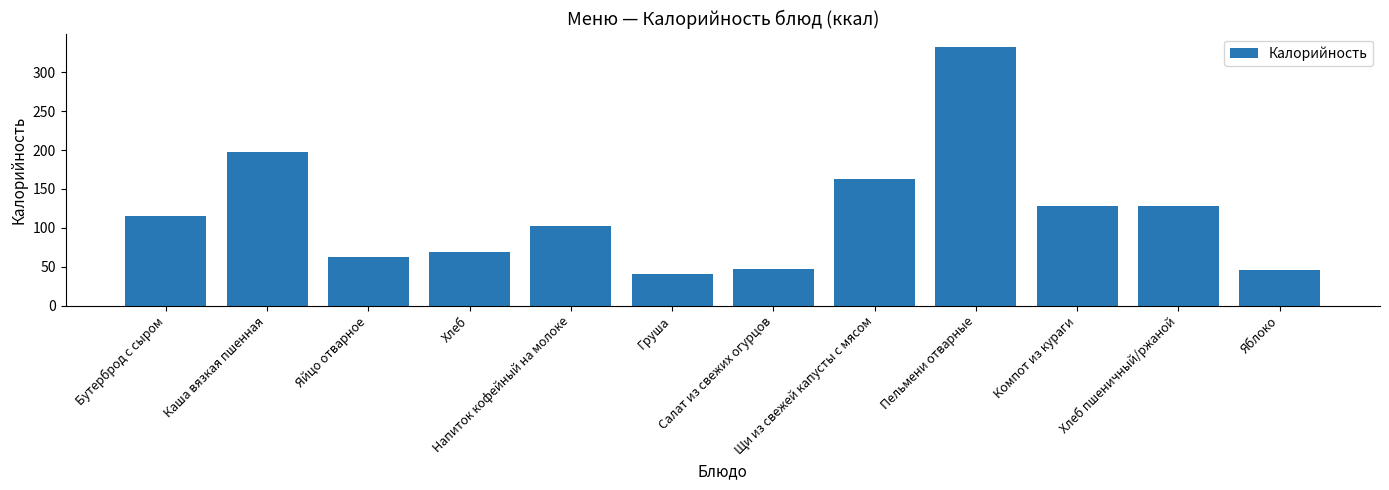

Where is the data nearest to the value 187?

Каша вязкая пшенная